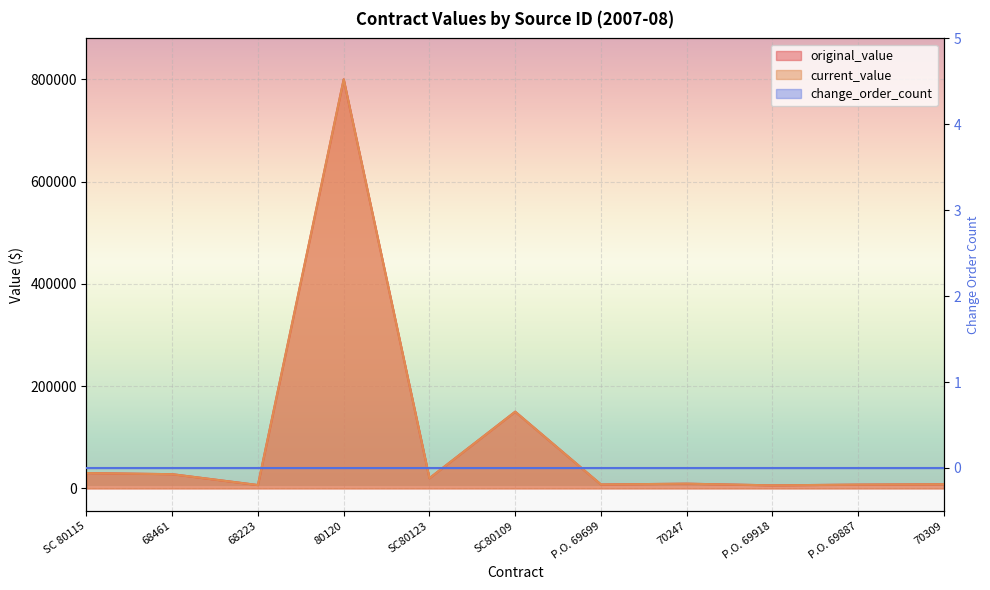

What value does the current_value series have at P.O. 69918?

5967.5